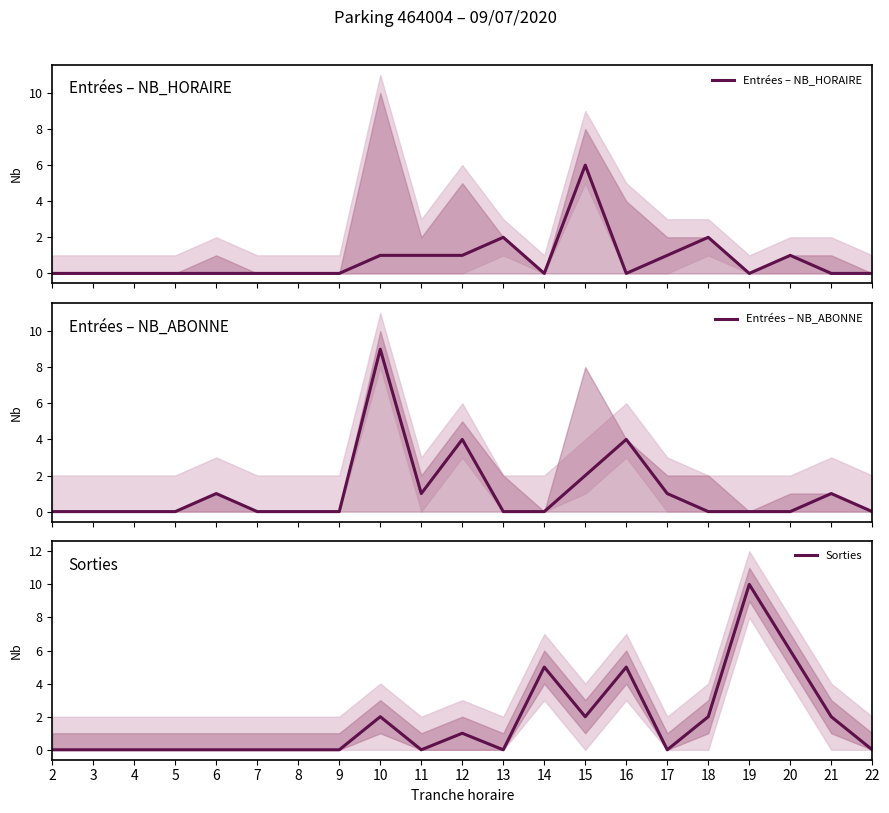

List the labels in order of Entrées – NB_HORAIRE value, smallest first.

2, 3, 4, 5, 6, 7, 8, 9, 14, 16, 19, 21, 22, 10, 11, 12, 17, 20, 13, 18, 15